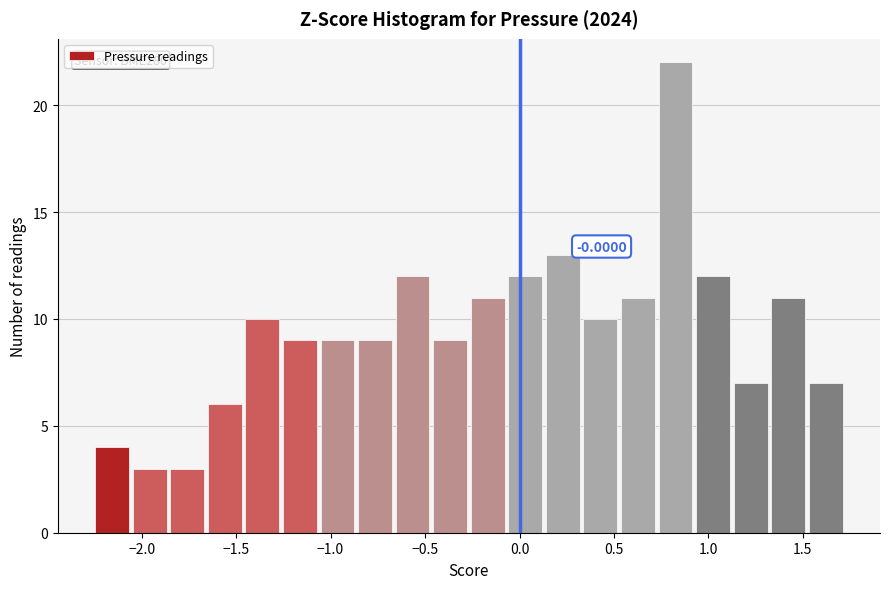

Around what value on the x-axis is the tallest bar? Give the approximate position of its centre, as read against the axis.

0.85